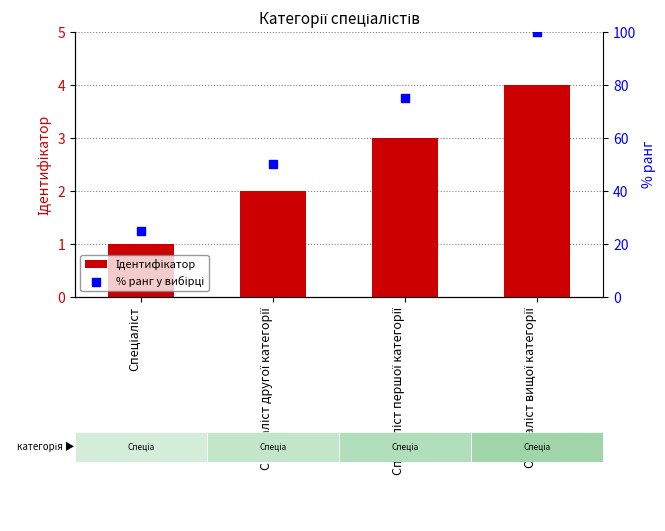

Which series has the largest total across all categories?

% ранг у вибірці